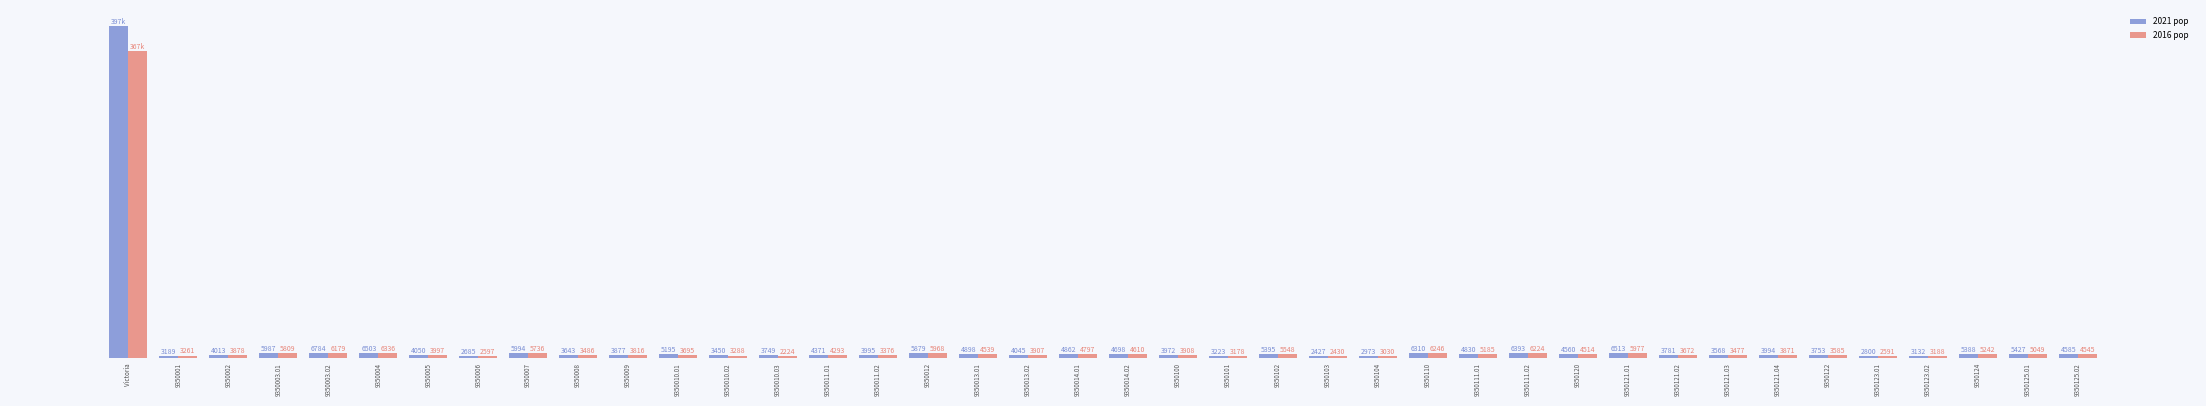

At 9350120, list the series in order from smallest to largest.

2016 pop, 2021 pop